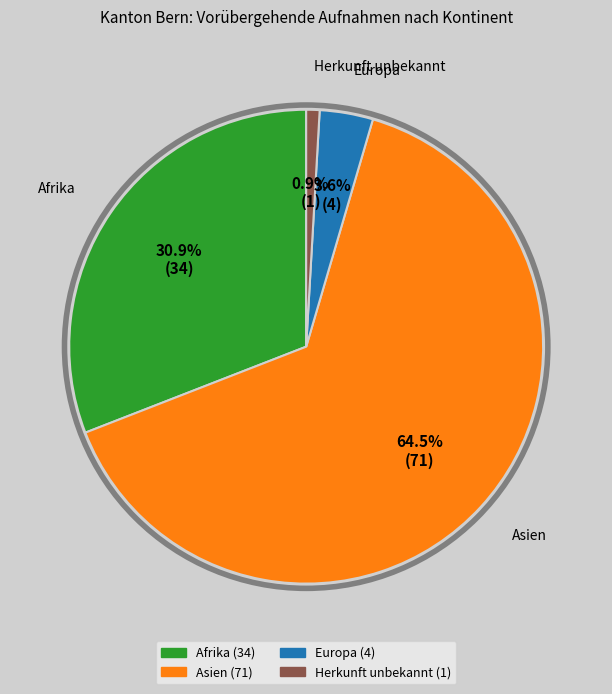

Is there a majority slice in this chart?

Yes